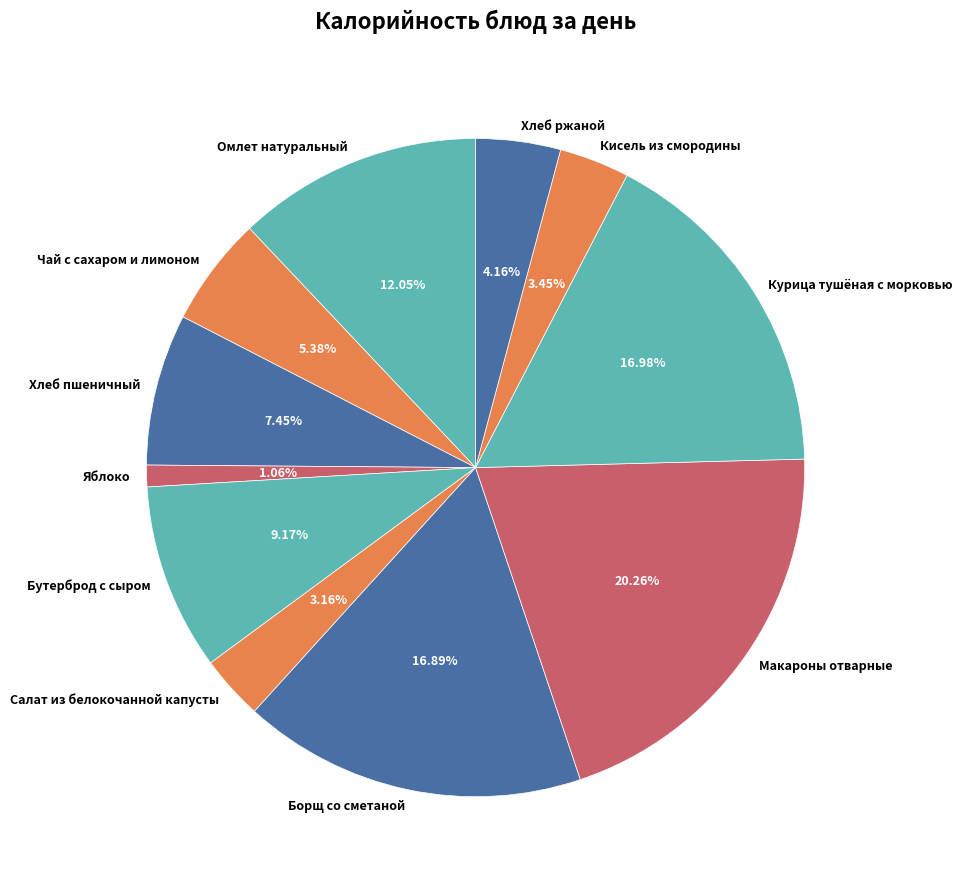

Is there a majority slice in this chart?

No